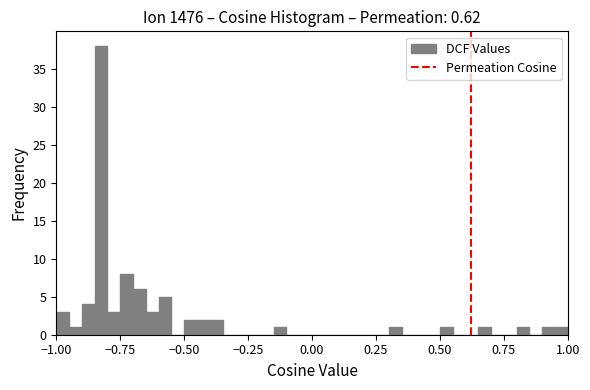

Around what value on the x-axis is the tallest bar? Give the approximate position of its centre, as read against the axis.

-0.80